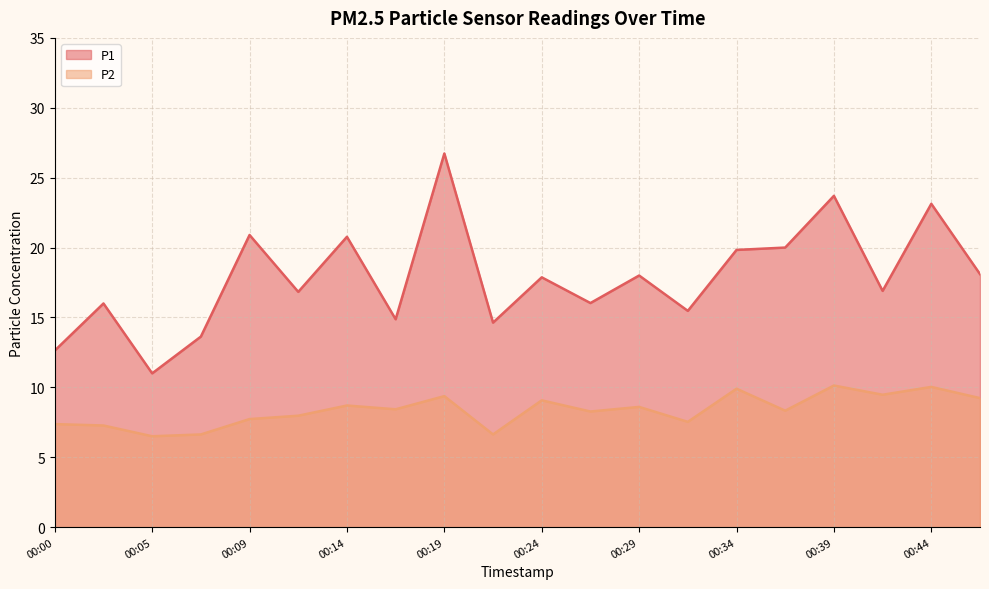

Which series has the largest total across all categories?

P1